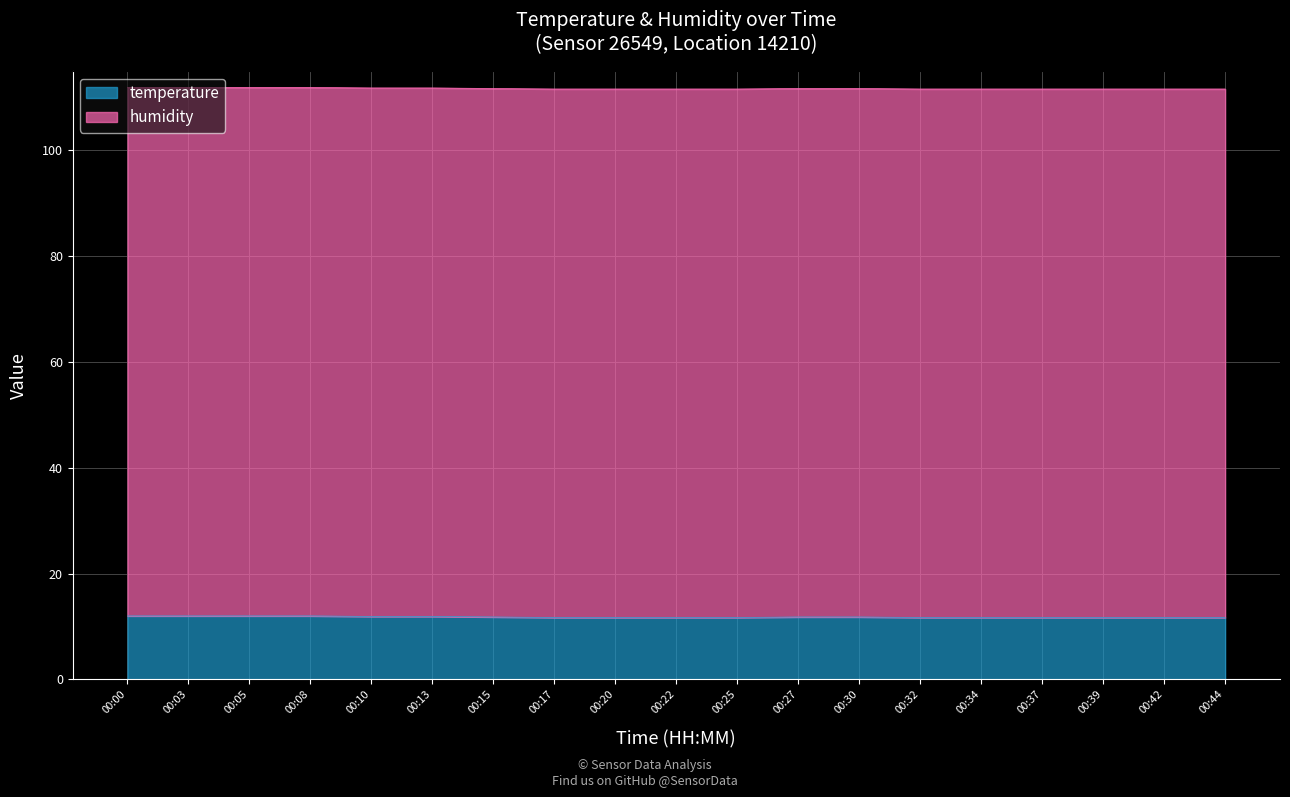

Which category has the highest value across all series?

00:00